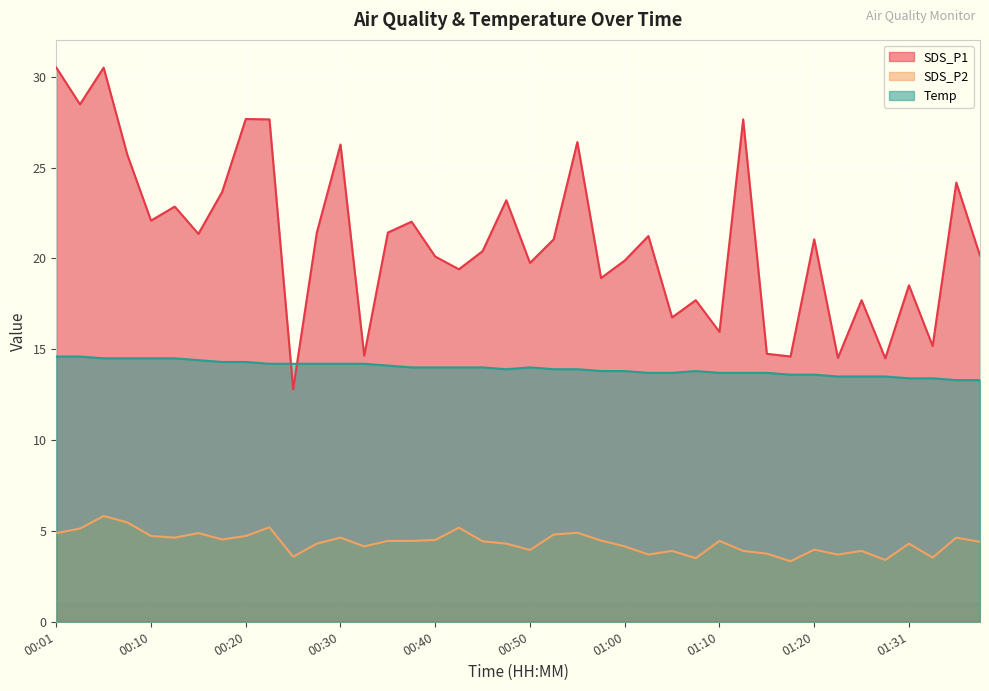

How many distinct data groups are displayed?

3